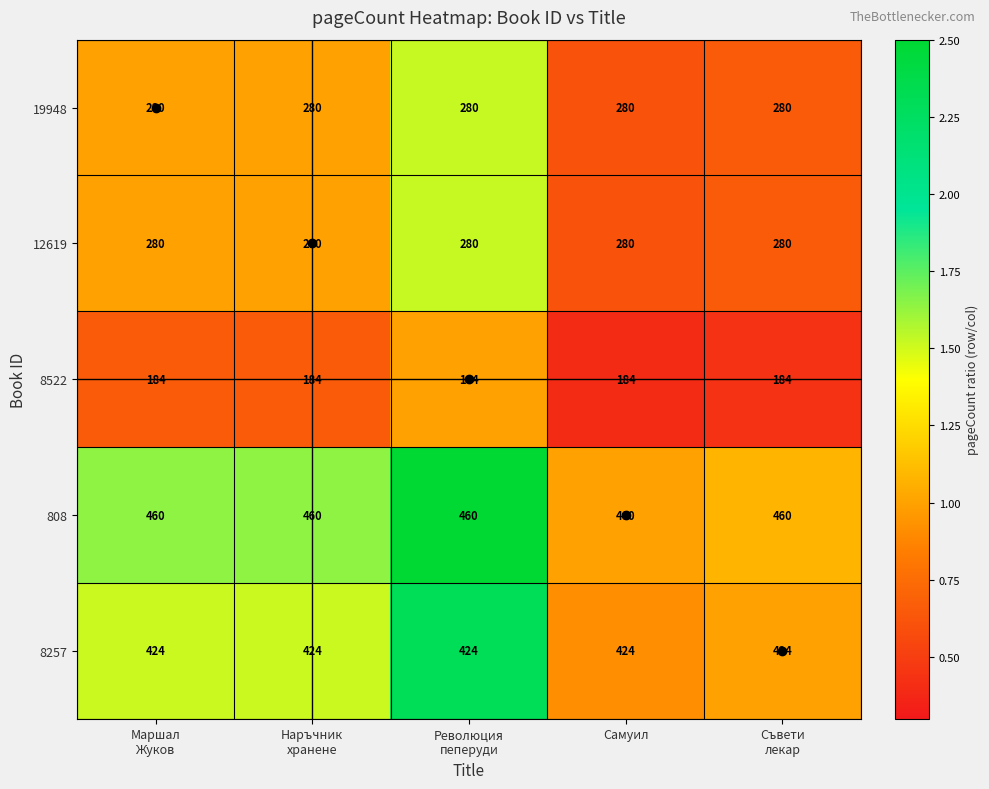

Read the 8257 value at Самуил.

424